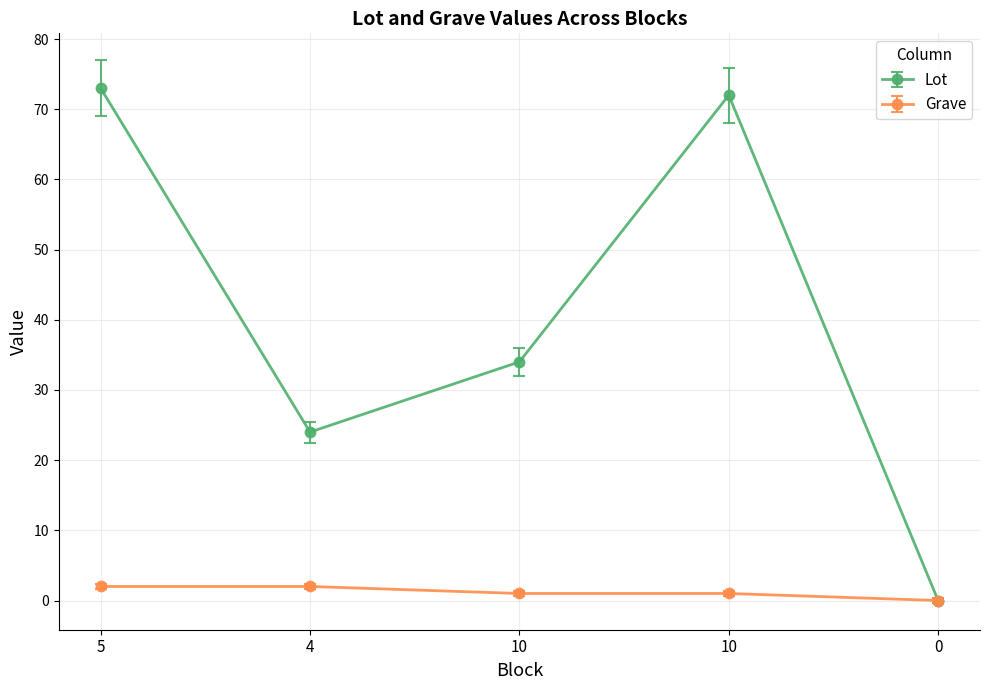

Read the Lot value at 4, to the nearest 10.

20